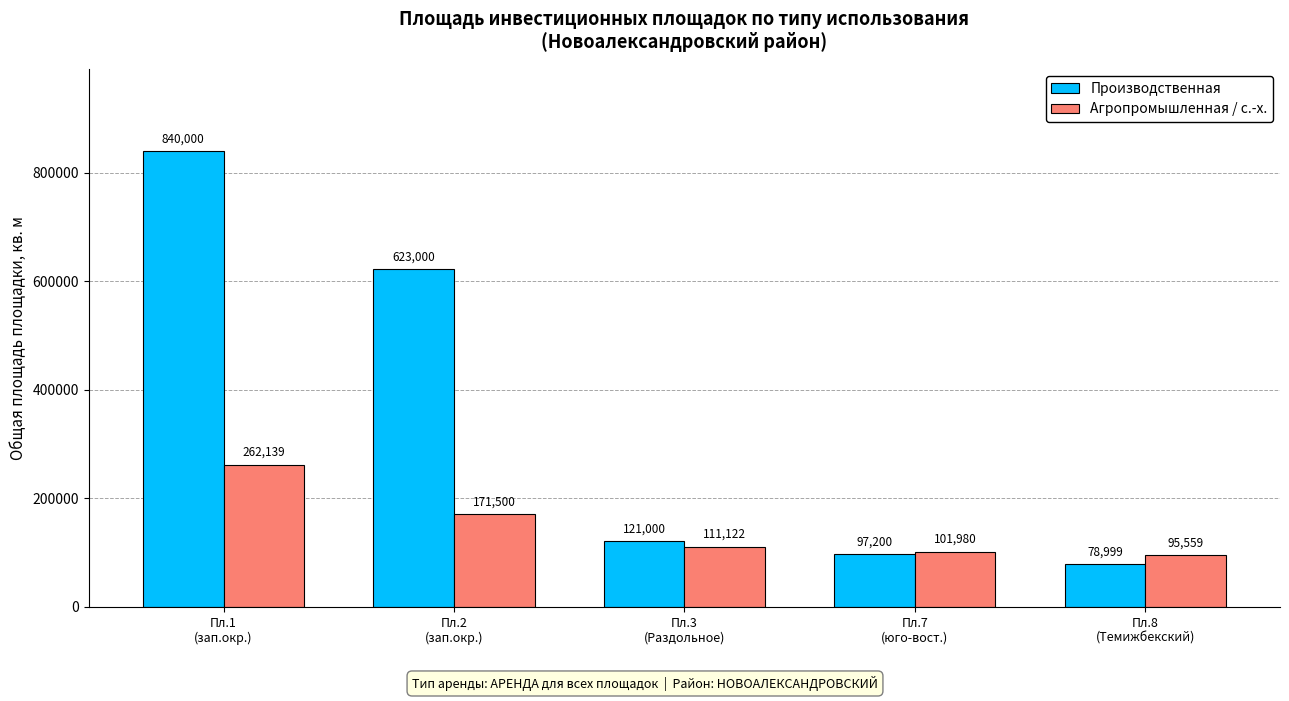

What is the average value of the Производственная series?

352040